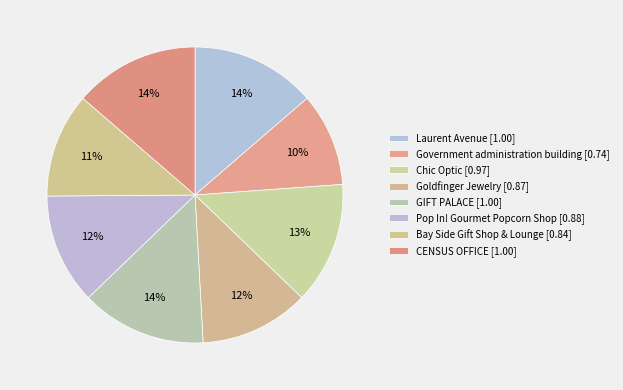

How many slices are in this pie chart?

8